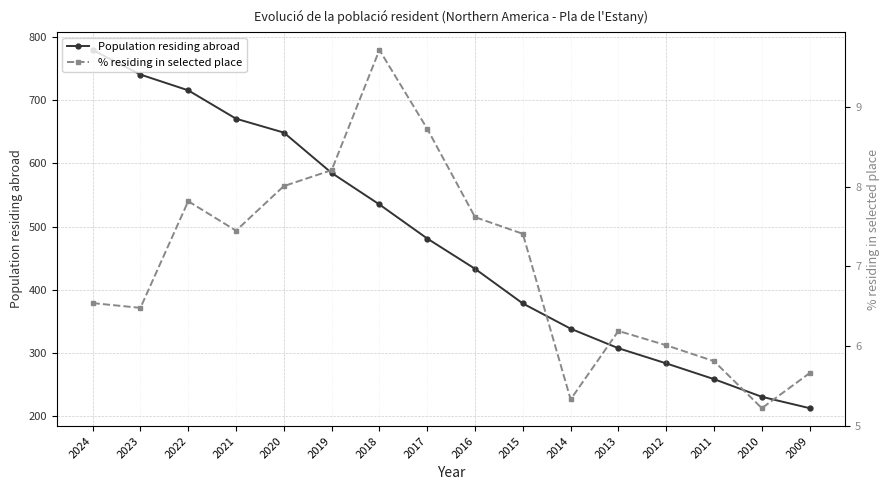

The Population residing abroad series shows 258.0 at 2011. True or false?

True